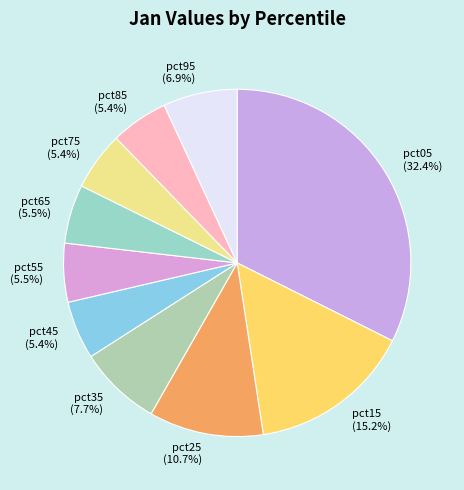

To the nearest percent, what is the difference between the largest and smallest slice percentages?

27%